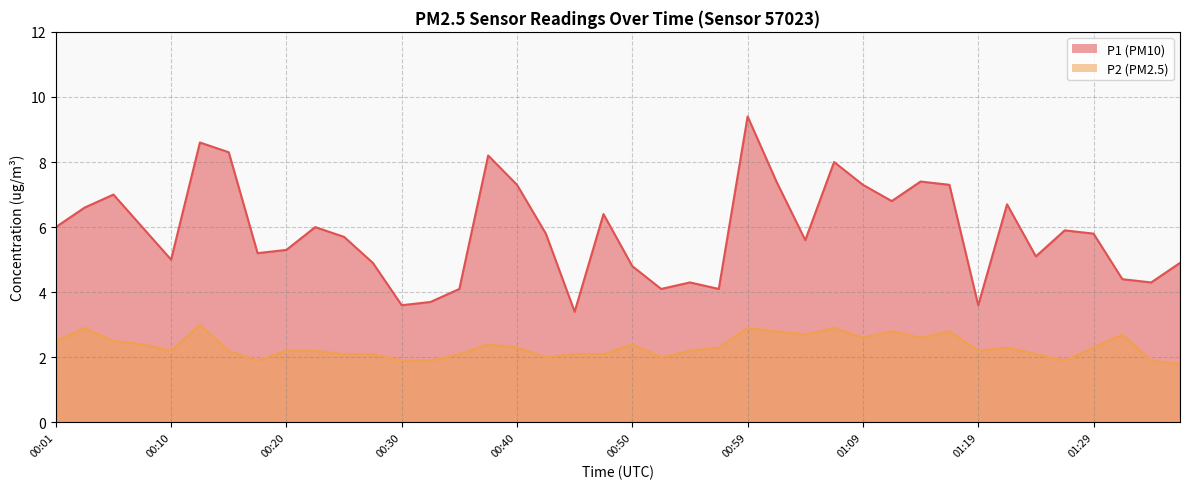

In P1, how many points are lower than both neighbors (excluding endpoints)?

11